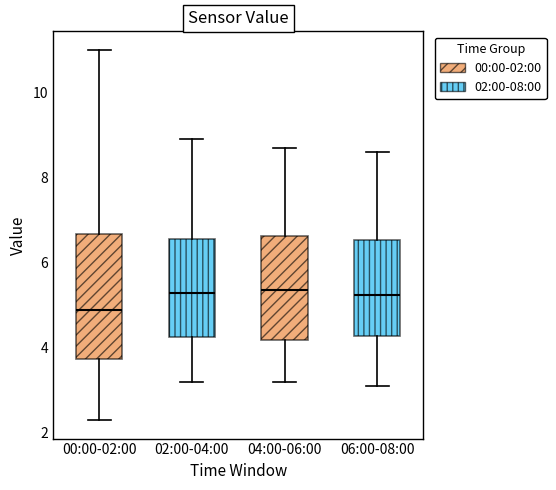

Comparing the boxes themselves (not the whiskers), which one is the tallest?

00:00-02:00